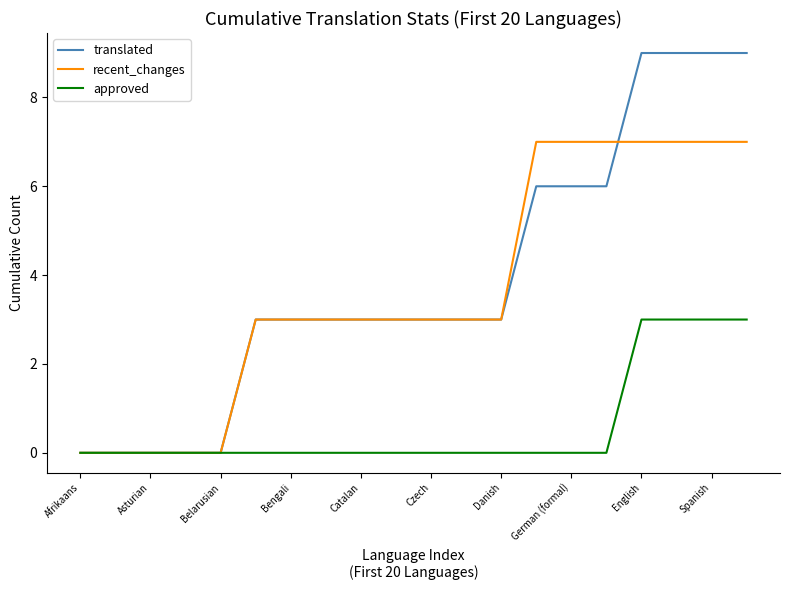

Rank the series by their maximum value, from lowest to highest.

approved, recent_changes, translated